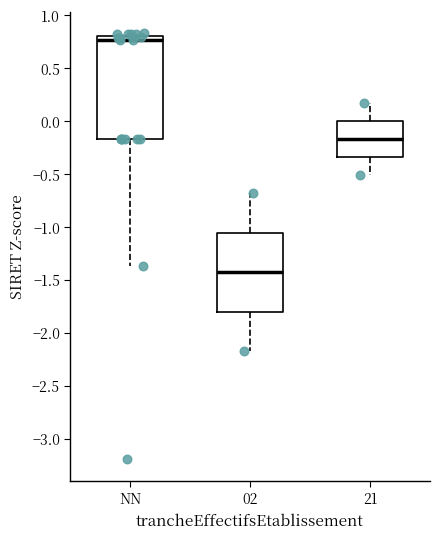

Reading left to right, read every box against the y-axis: the position of its median line, the range the box covers, and the ends of its whiskers. The values are not printed on the chart, so give them approximately, as read against the axis.

NN: median 0.75, box -0.15 to 0.80, whiskers -1.35 to 0.85
02: median -1.45, box -1.80 to -1.05, whiskers -2.20 to -0.70
21: median -0.15, box -0.35 to 0.00, whiskers -0.50 to 0.15